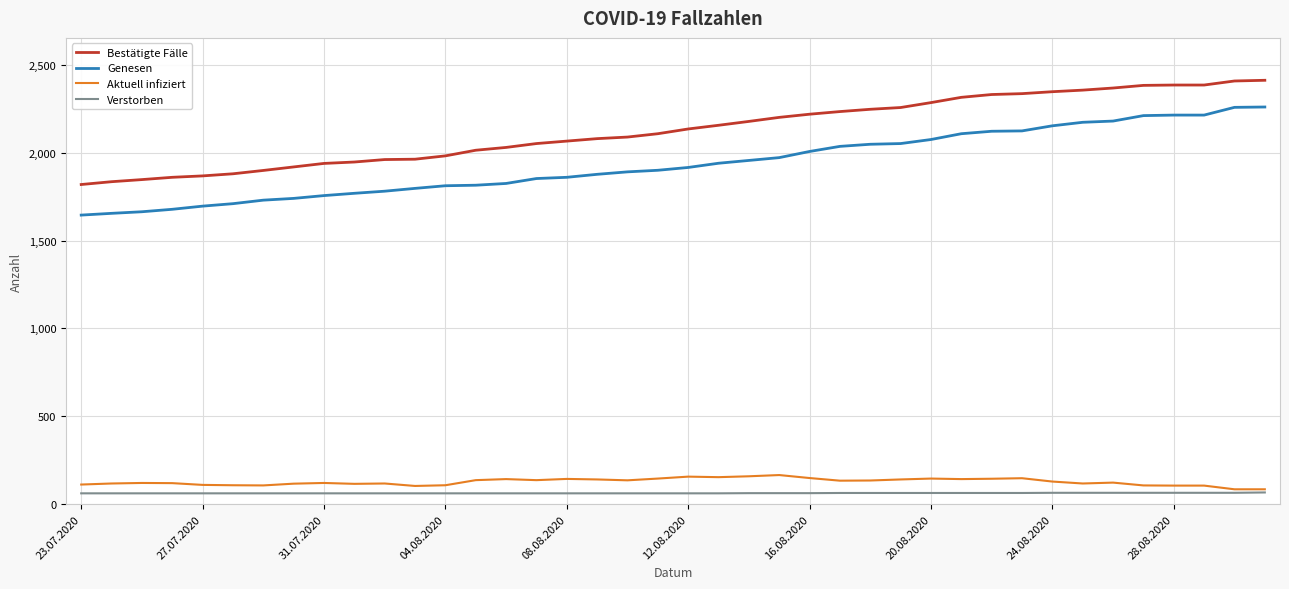

What is the minimum value shown in the chart?

62